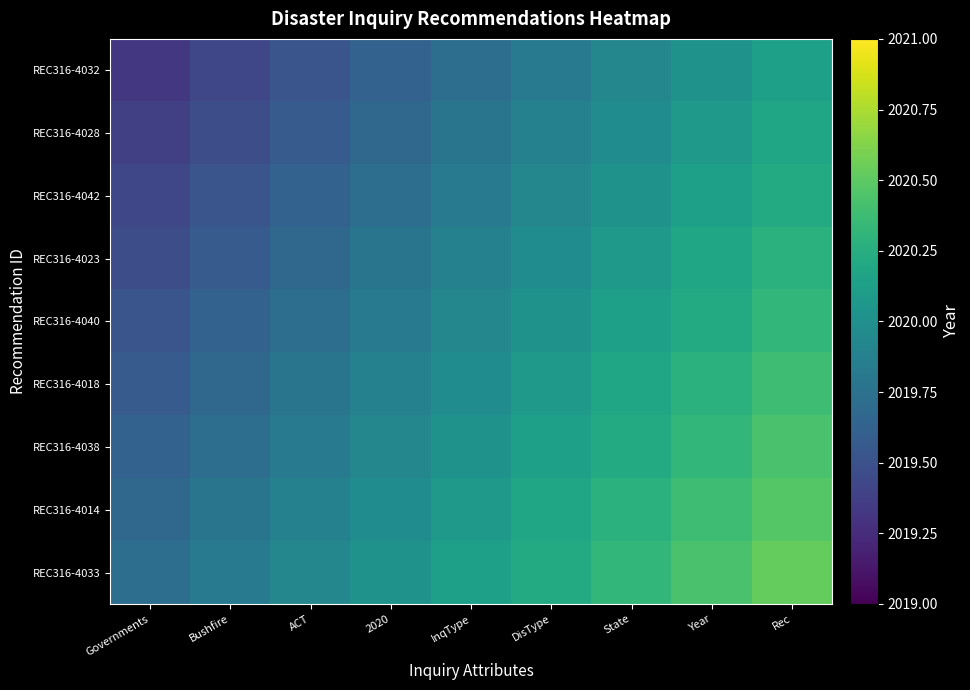

Which series has the widest spread of values?

REC316-4032